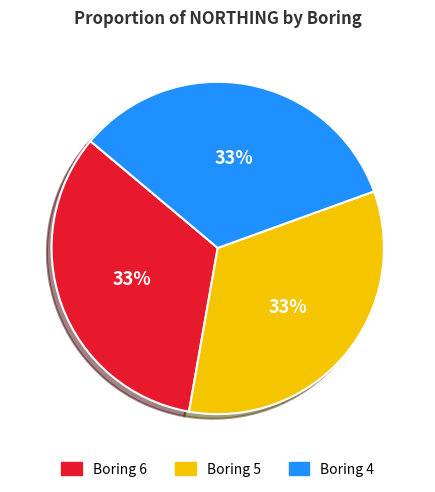

To the nearest percent, what portion does Boring 5 represent?

33%